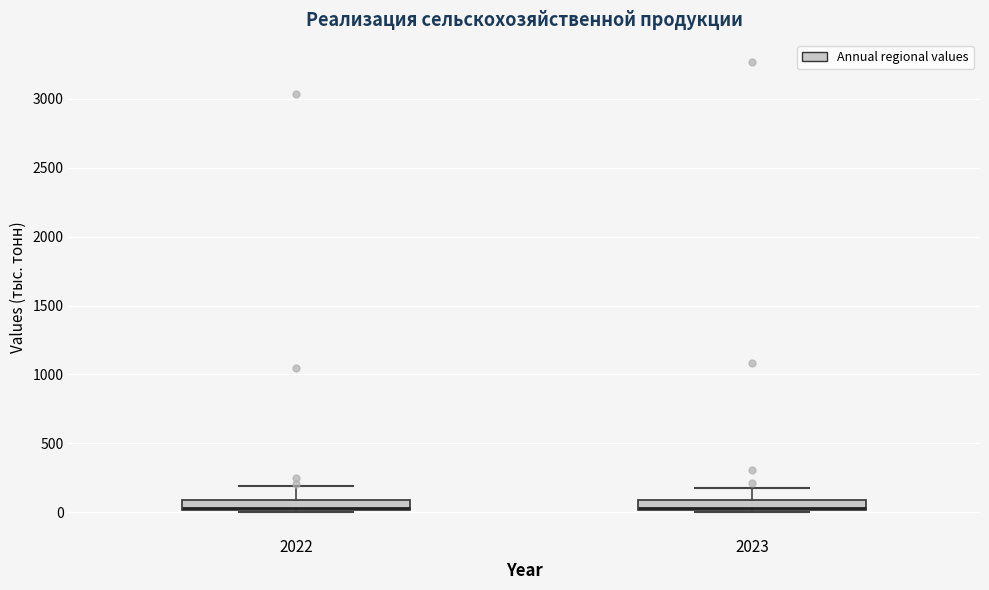

Where is the lower edge of the box at x = 2022 on the y-axis? The values are not printed on the chart, so give them approximately, as read against the axis.

0